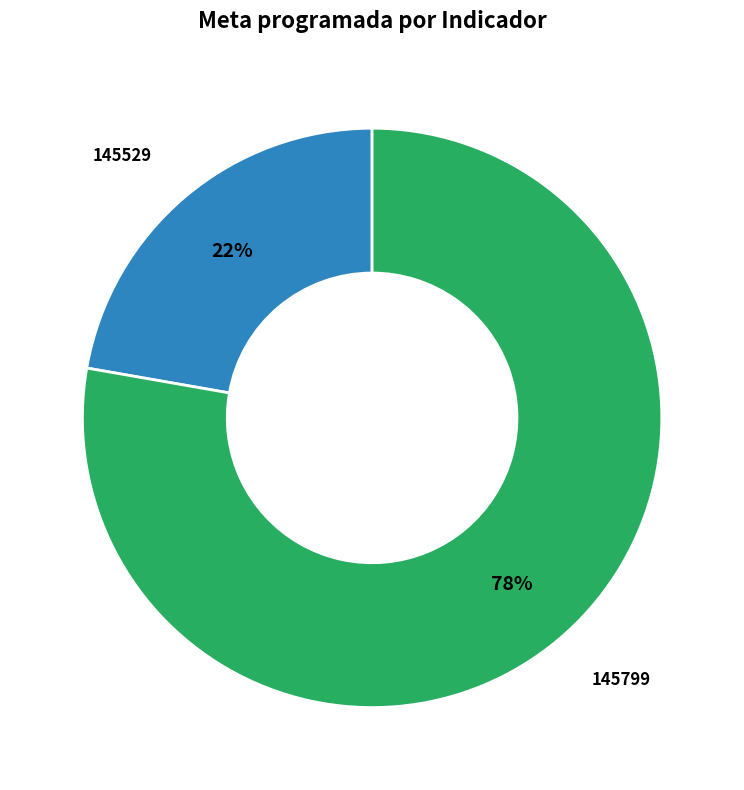

To the nearest percent, what is the average slice percentage?

50%